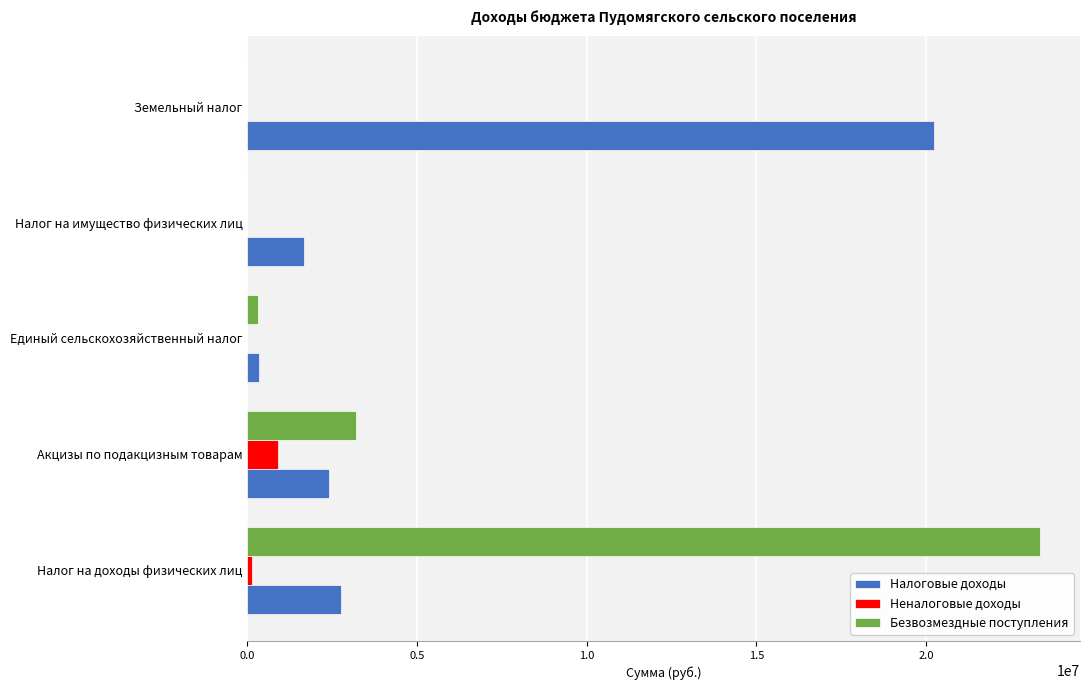

What is the average value of the Безвозмездные поступления series?

5376693.3